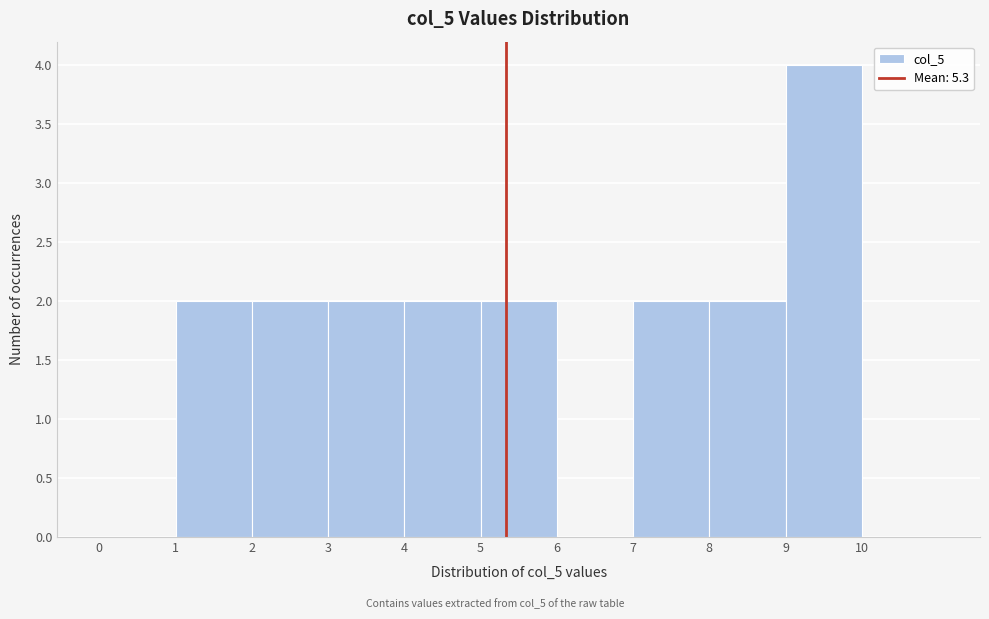

Reading left to right, transcribe this chart: for each bar, give the range it covers on the x-axis and its height. The values are not printed on the chart, so give them approximately, as read against the axis.

0 to 1: 0
1 to 2: 2
2 to 3: 2
3 to 4: 2
4 to 5: 2
5 to 6: 2
6 to 7: 0
7 to 8: 2
8 to 9: 2
9 to 10: 4
10 to 11: 0